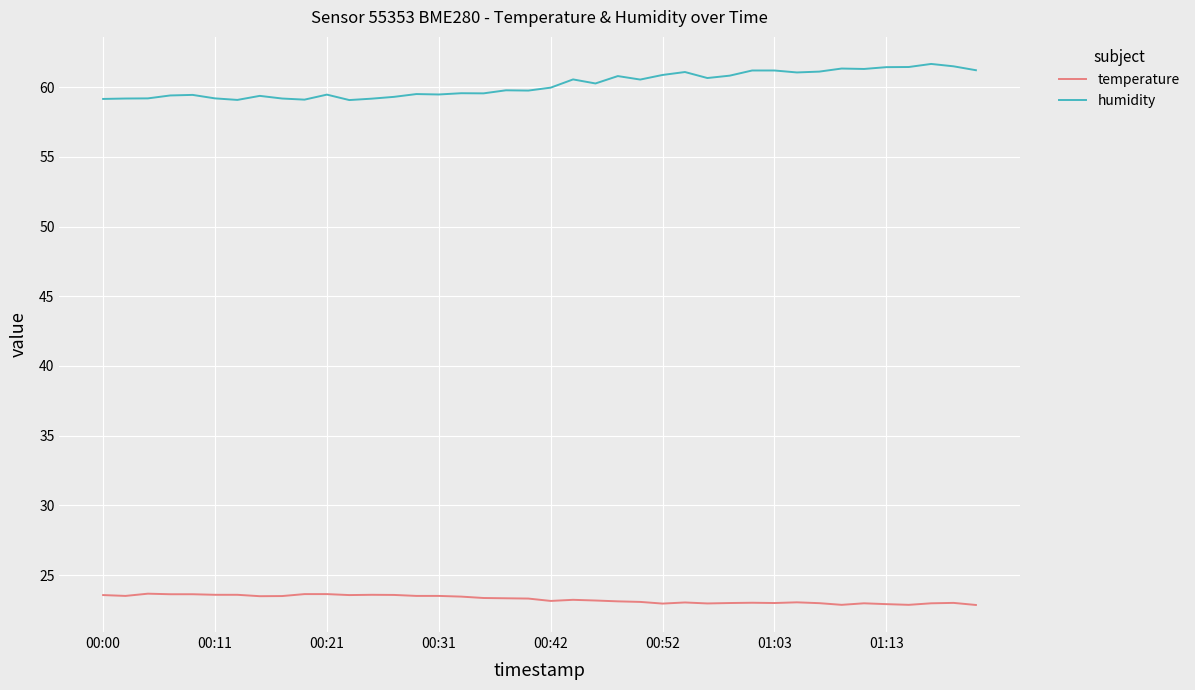

Rank the series by their average value, from highest to lowest.

humidity, temperature